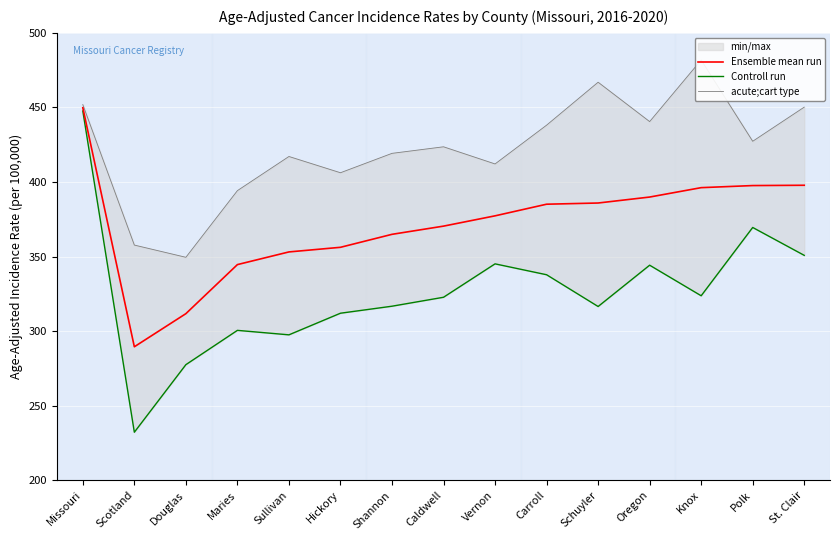

What is the label of the 7th point from the left?

Shannon